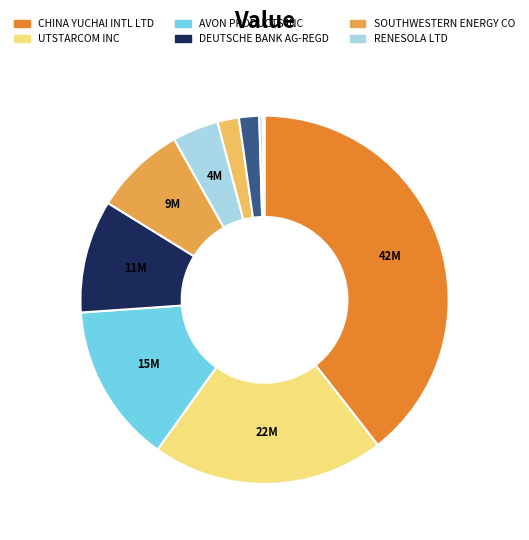

Which slice is the largest?

CHINA YUCHAI INTL LTD